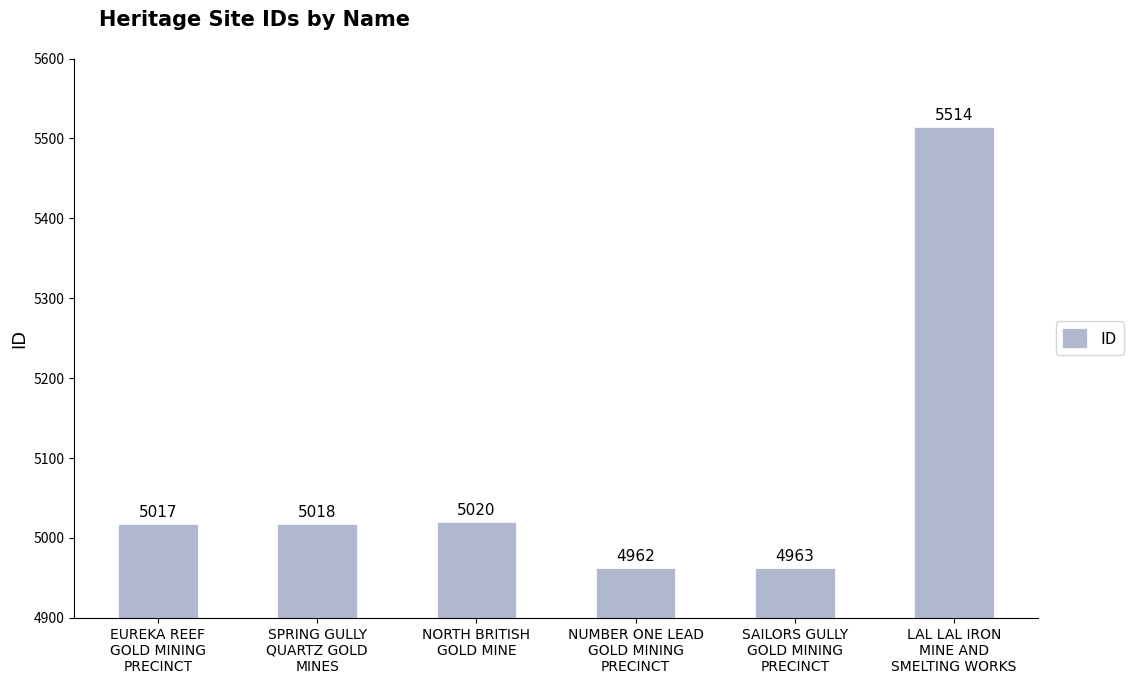

What position from the left is SAILORS GULLY
GOLD MINING
PRECINCT?

5